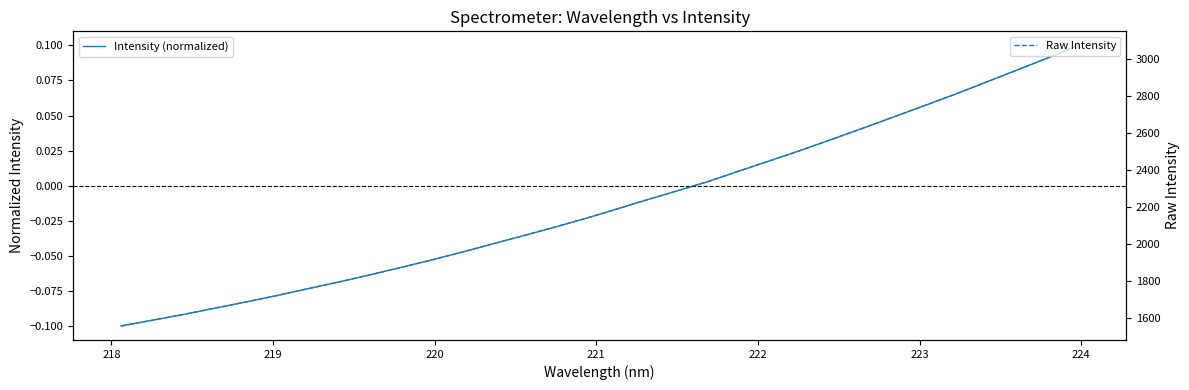

True or false: Raw Intensity and Intensity (normalized) intersect in this chart.

False